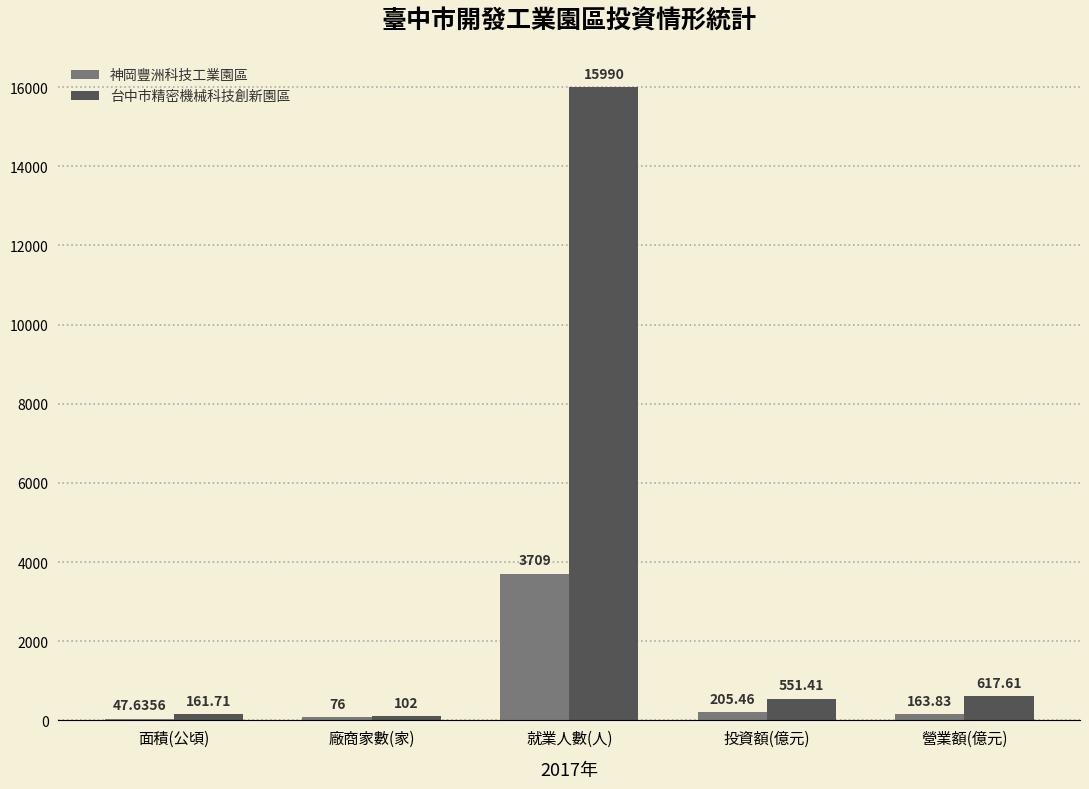

What are all the series names shown in the legend?

神岡豐洲科技工業園區, 台中市精密機械科技創新園區